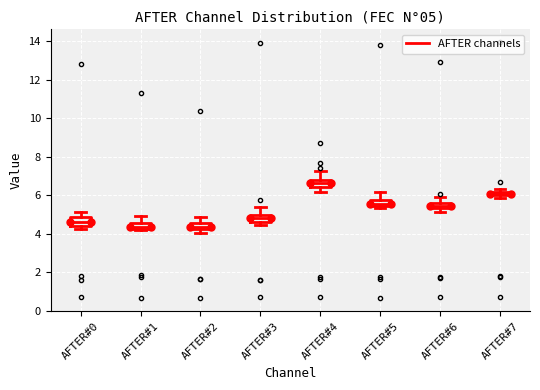

Which box has the highest median line?

AFTER#4